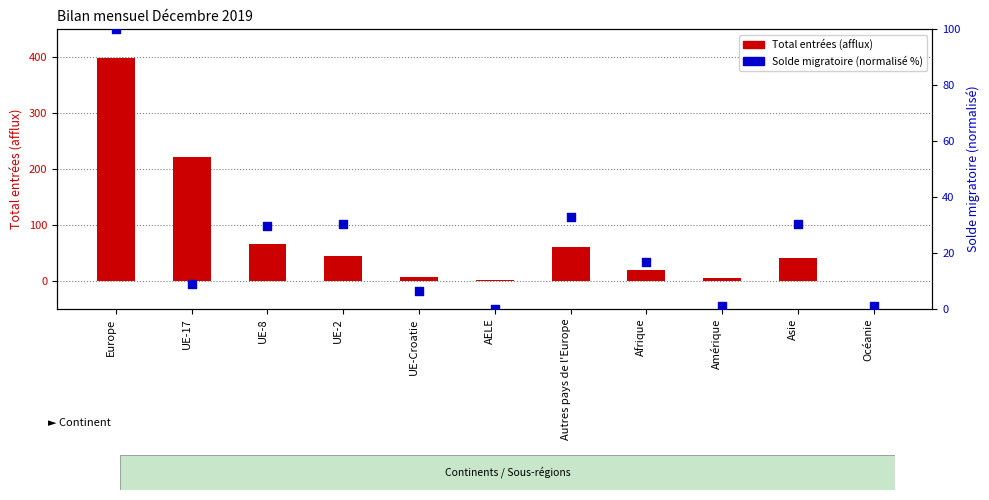

Which series reaches the minimum Y coordinate?

Total entrées (afflux)